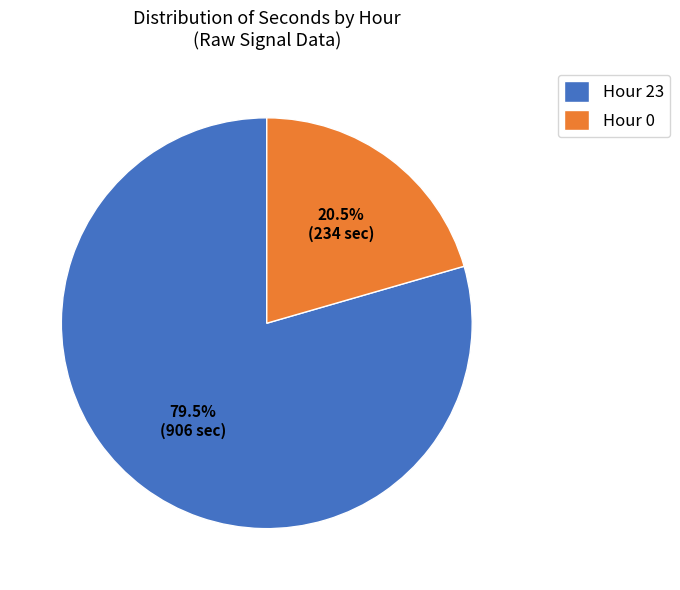

Between Hour 0 and Hour 23, which is larger?

Hour 23